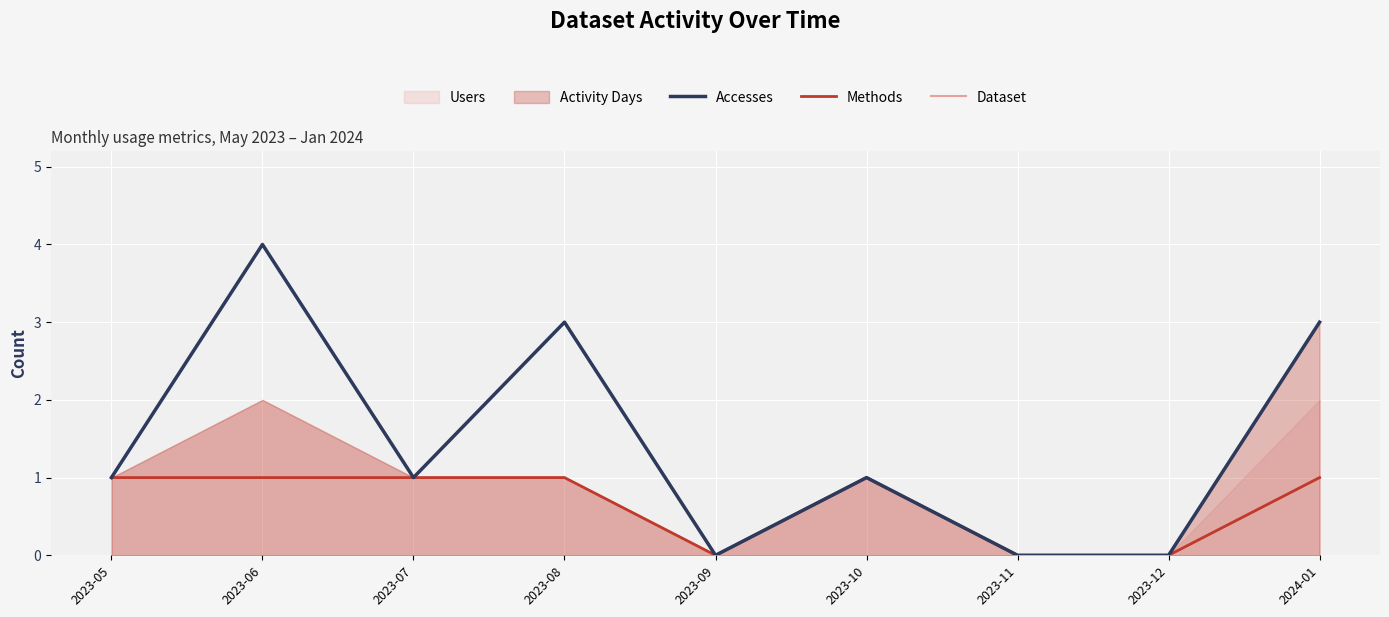

Which series has the largest total across all categories?

Accesses